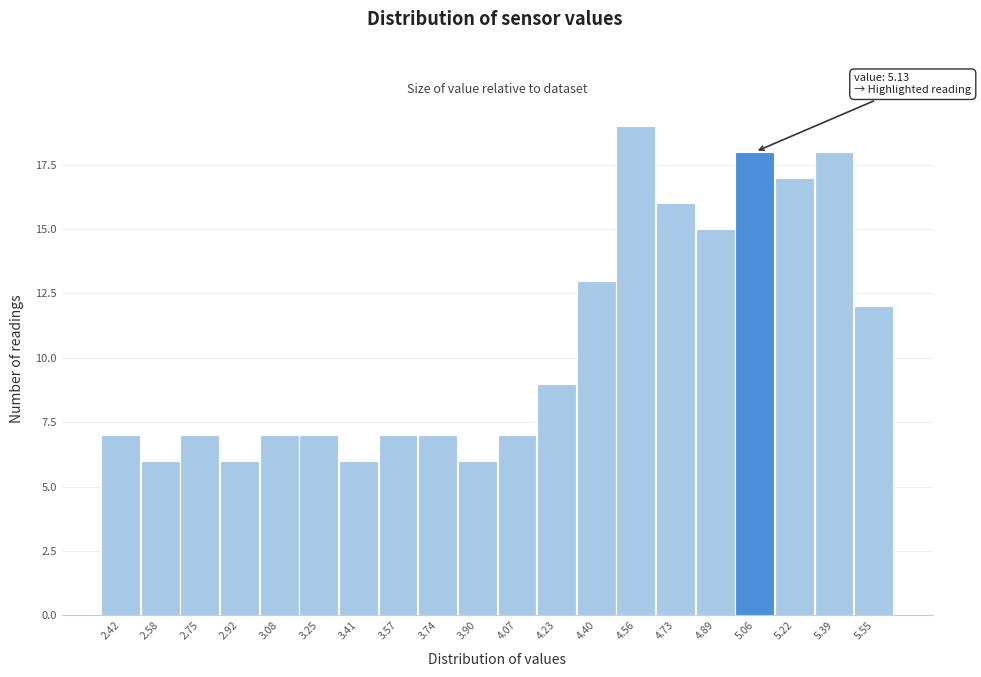

Reading left to right, what are all the values shown in this chart?

7	6	7	6	7	7	6	7	7	6	7	9	13	19	16	15	18	17	18	12